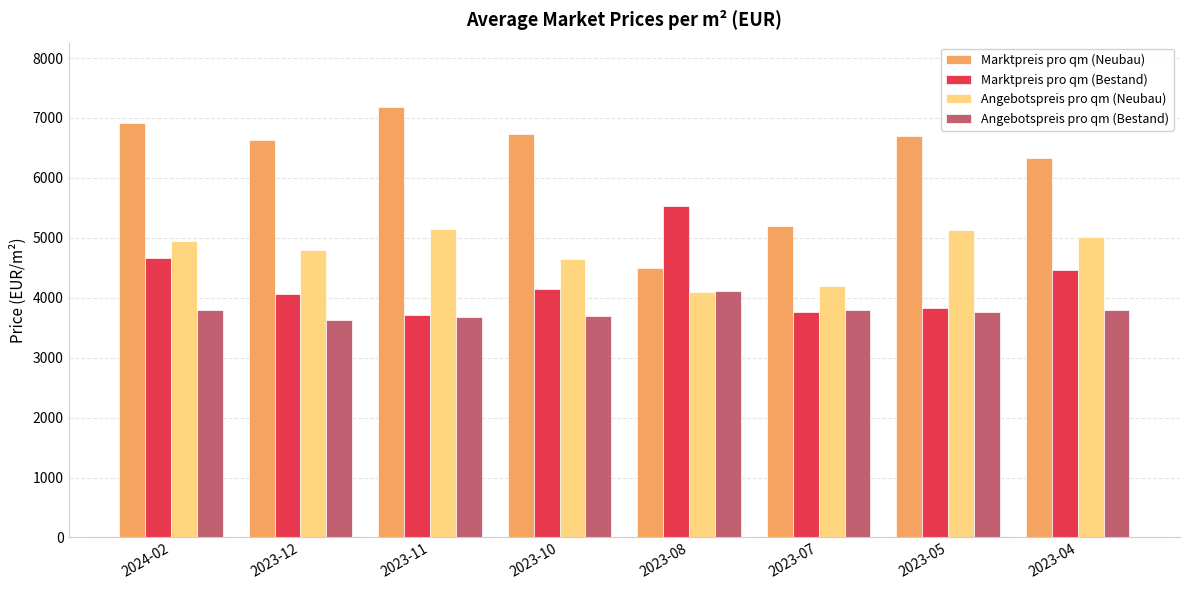

What is the value of the Angebotspreis pro qm (Bestand) bar at the 3rd from the left?

3685.8